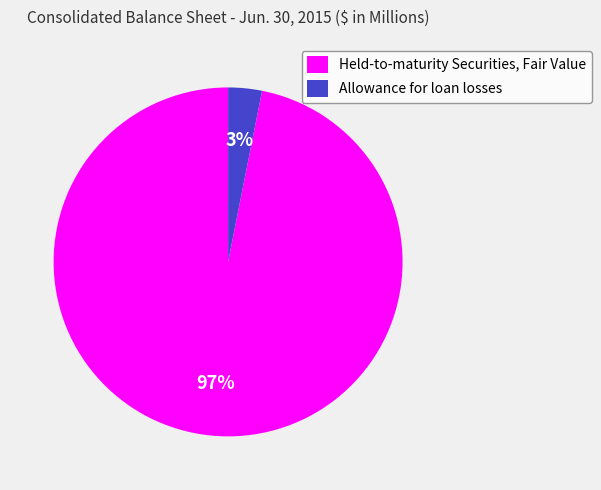

To the nearest percent, what portion does Allowance for loan losses represent?

3%